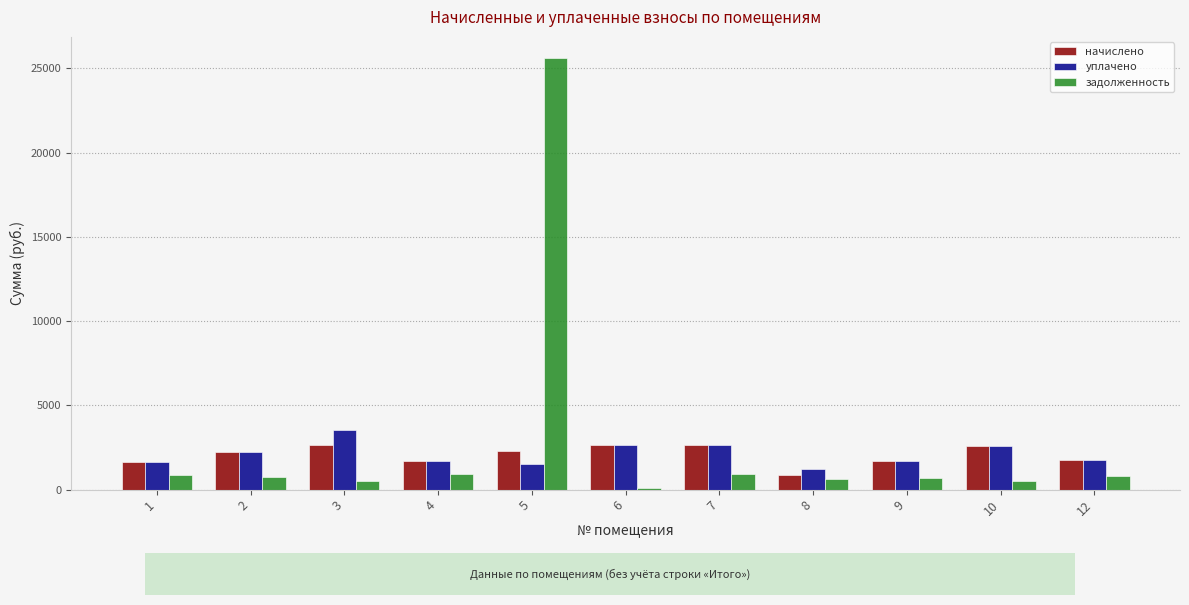

How many bars are there in total?

33